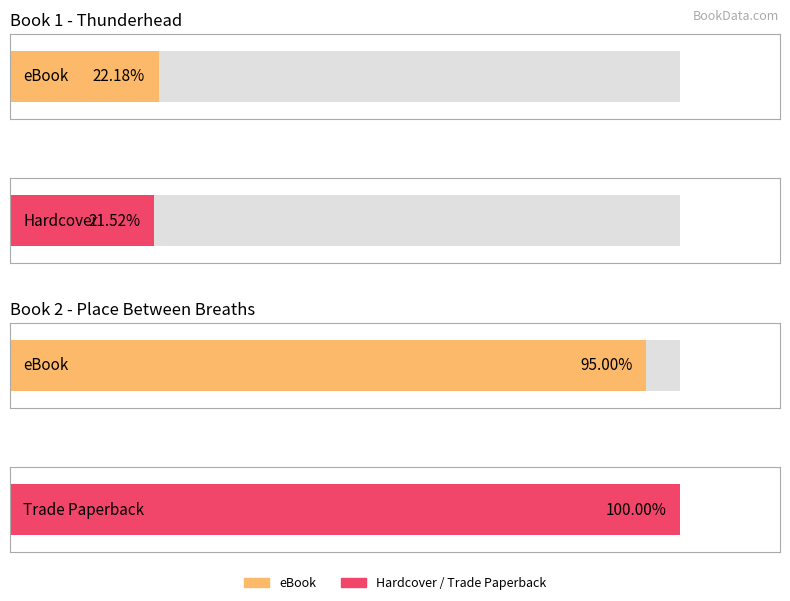

What is the label of the 5th bar from the left?

Hardcover